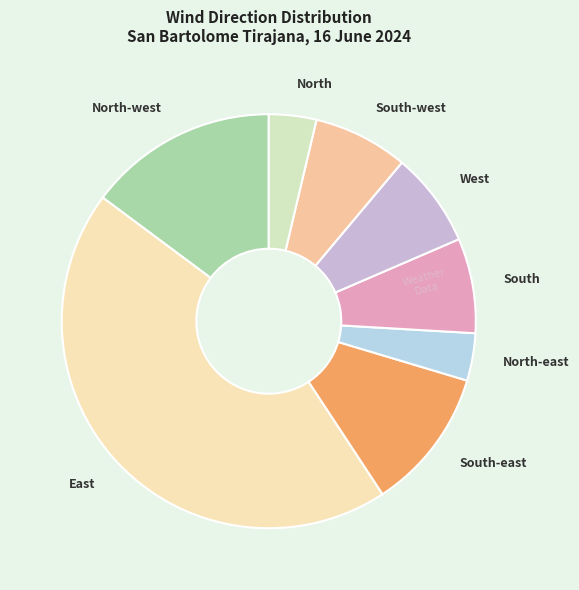

What is the largest slice in the pie chart?

East